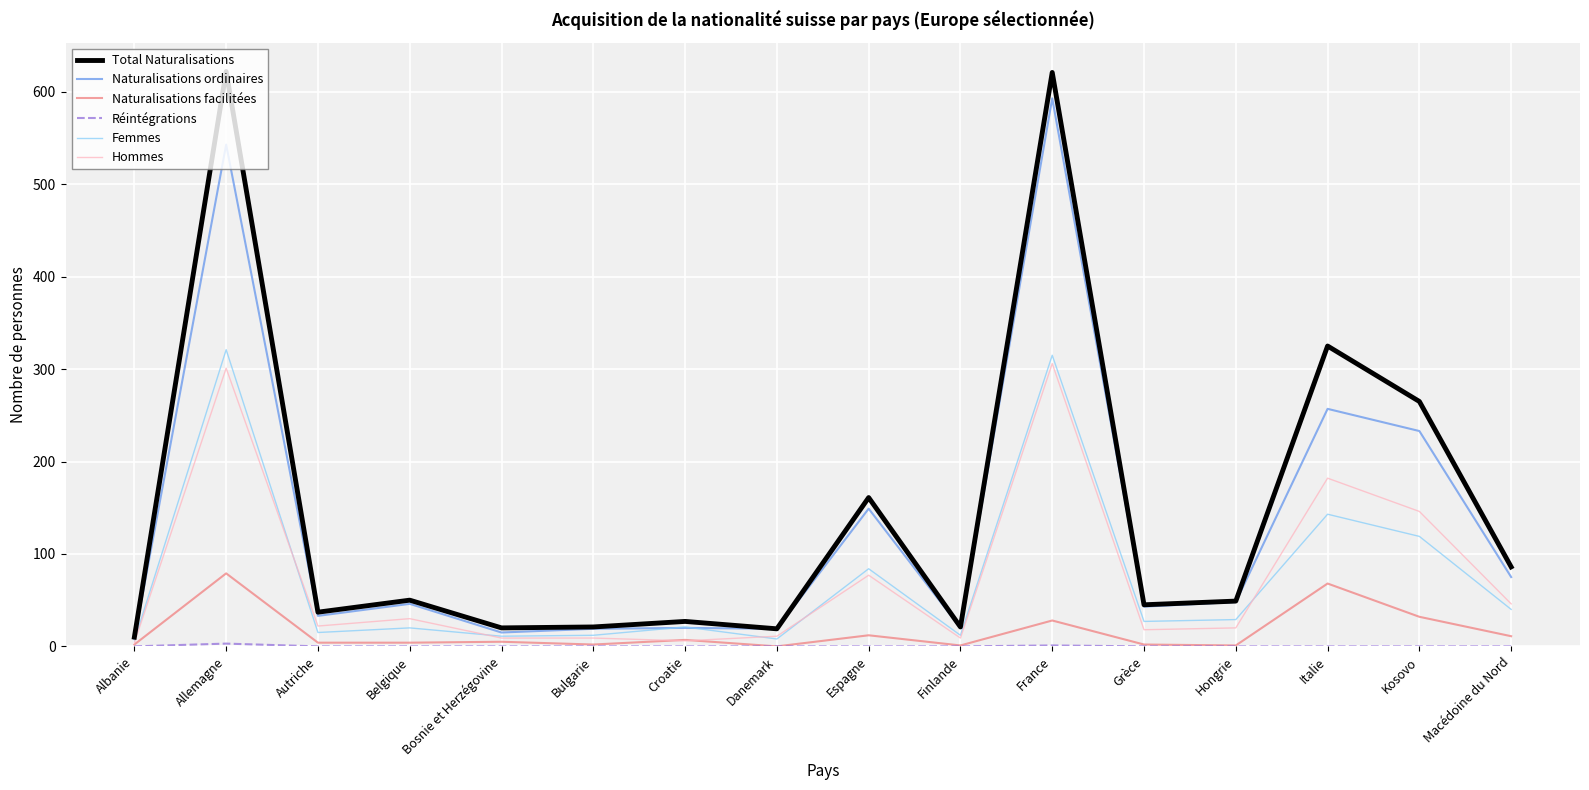

Is the value of Naturalisations facilitées at Macédoine du Nord greater than the value of Naturalisations ordinaires at Macédoine du Nord?

No